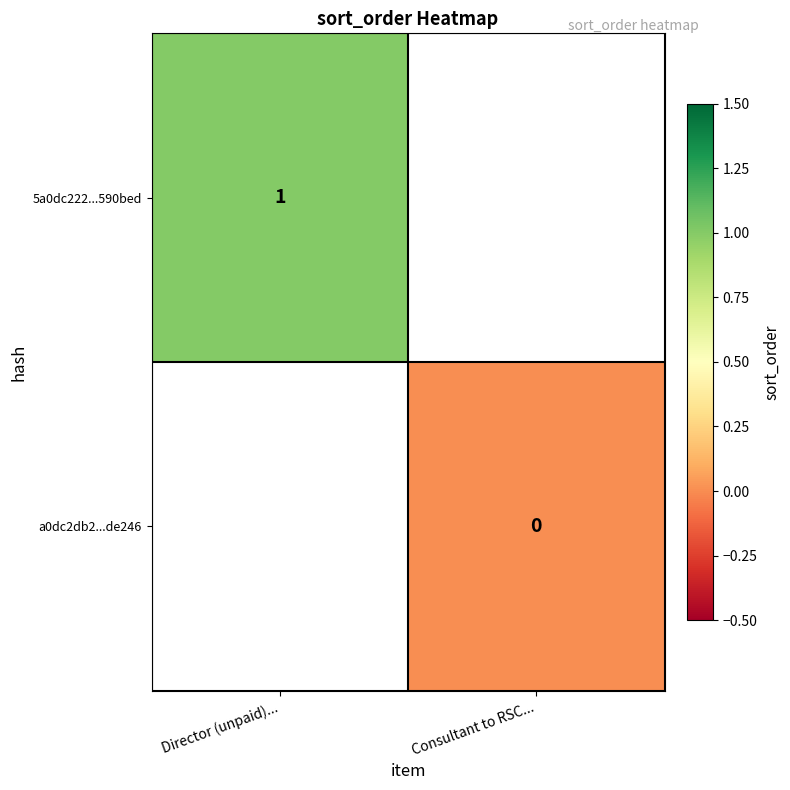

Count the number of data series in this chart.

2